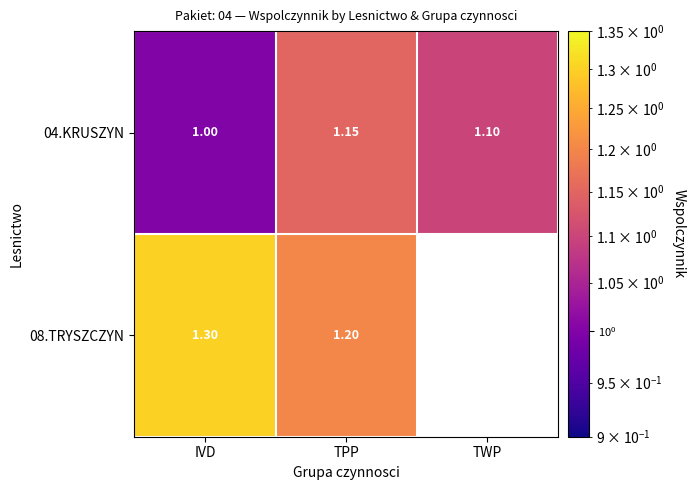

How many data points in 04.KRUSZYN are above 1?

2